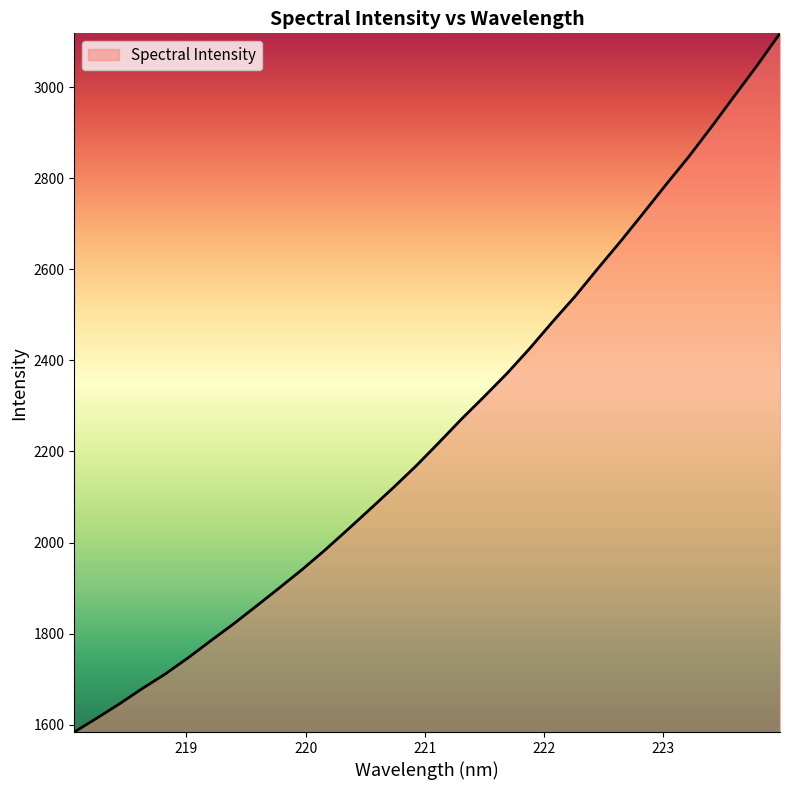

What is the difference between the maximum and minimum values?

1534.9